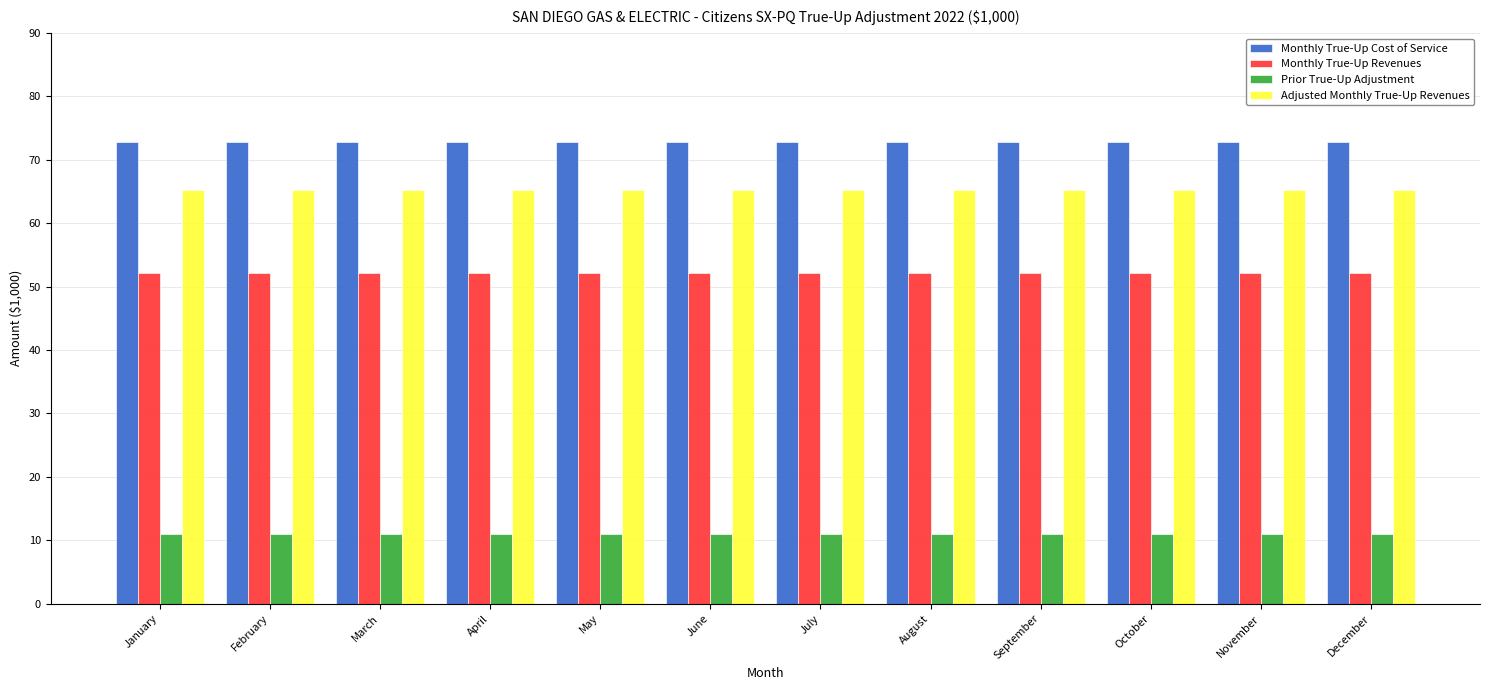

What are all the series names shown in the legend?

Monthly True-Up Cost of Service, Monthly True-Up Revenues, Prior True-Up Adjustment, Adjusted Monthly True-Up Revenues